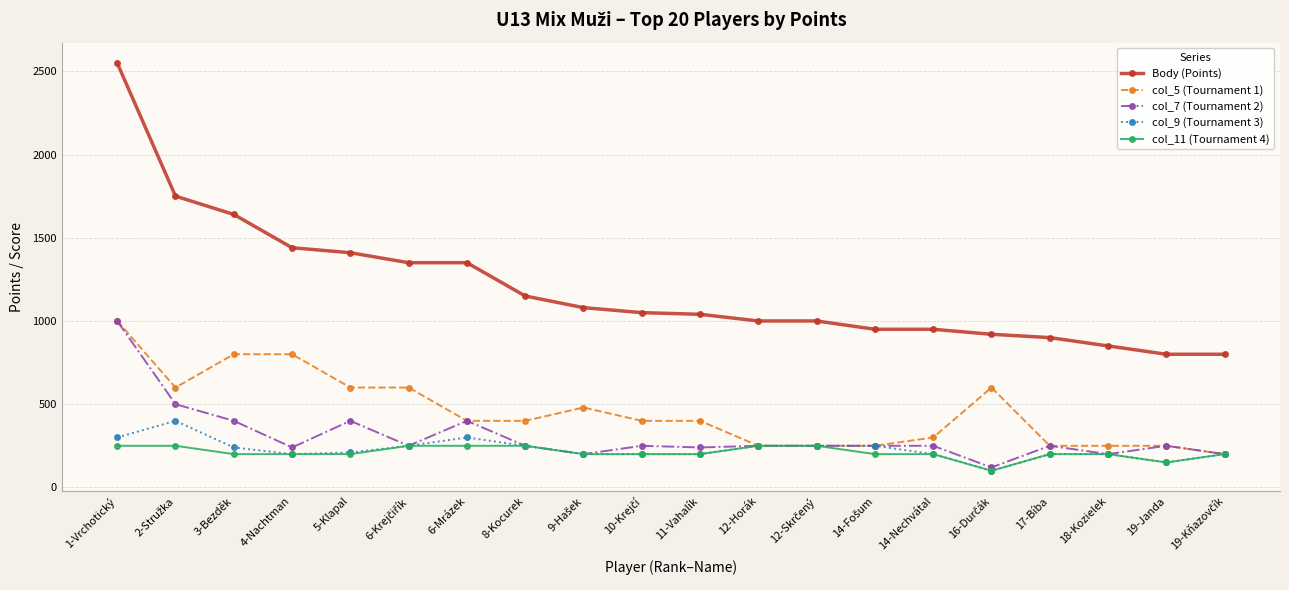

What is the total value across all series at 12-Horák?

2000